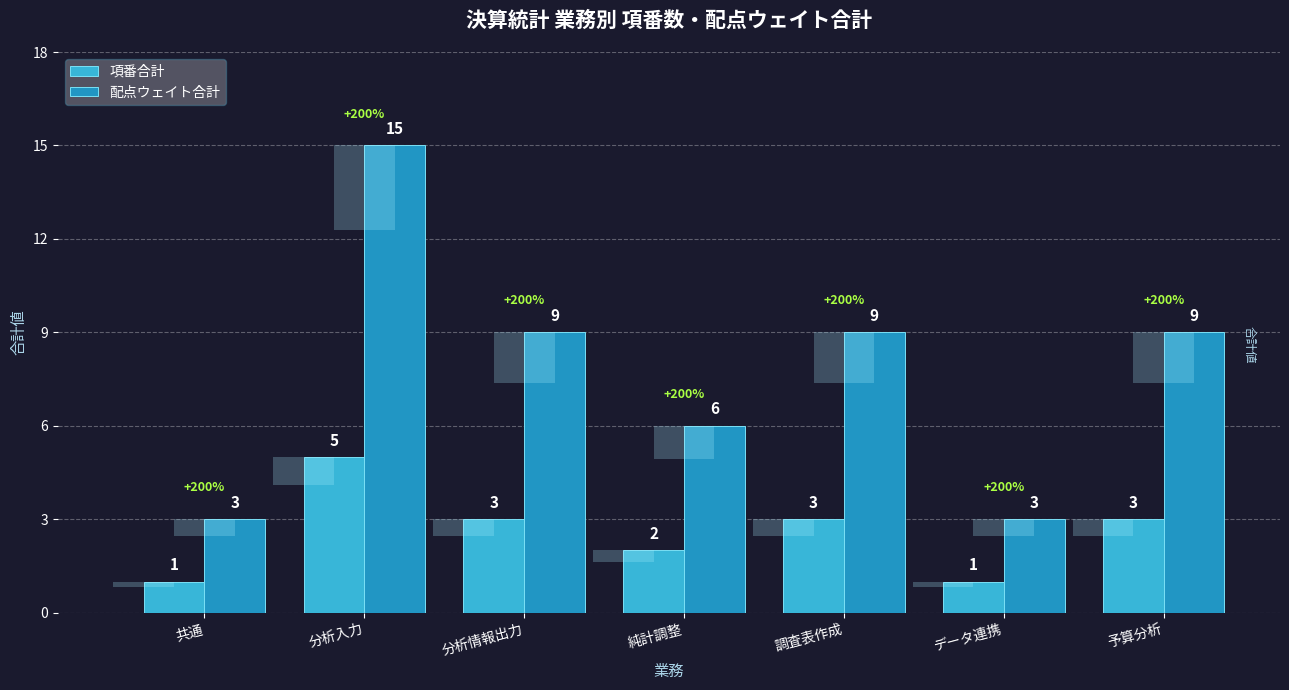

Rank the categories by 項番合計 value from highest to lowest.

分析入力, 分析情報出力, 調査表作成, 予算分析, 純計調整, 共通, データ連携